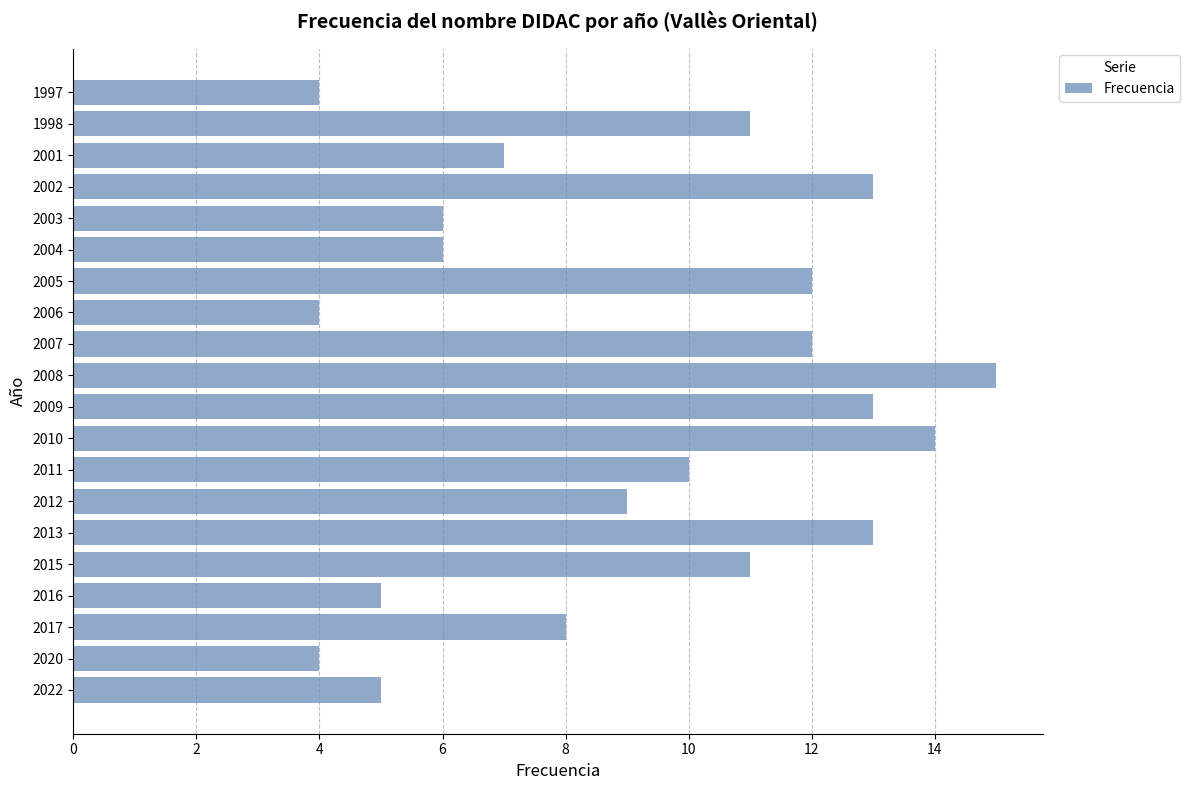

What is the greatest value displayed?

15